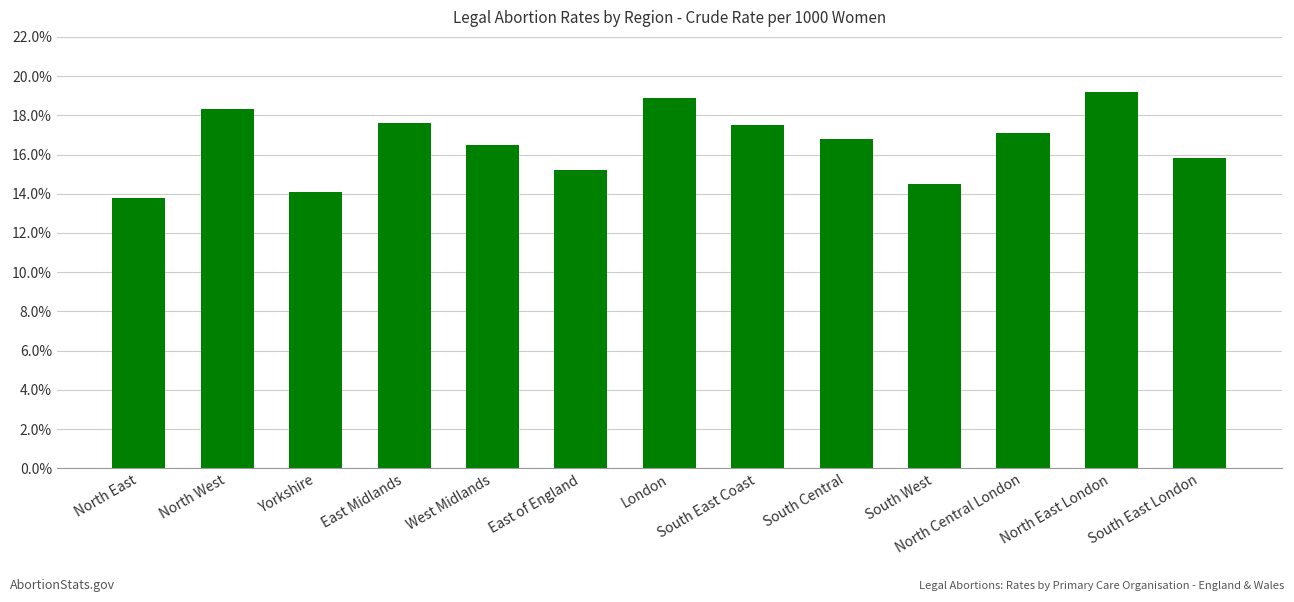

Reading right to left, what are all the values shown in this chart?

15.8	19.2	17.1	14.5	16.8	17.5	18.9	15.2	16.5	17.6	14.1	18.3	13.8